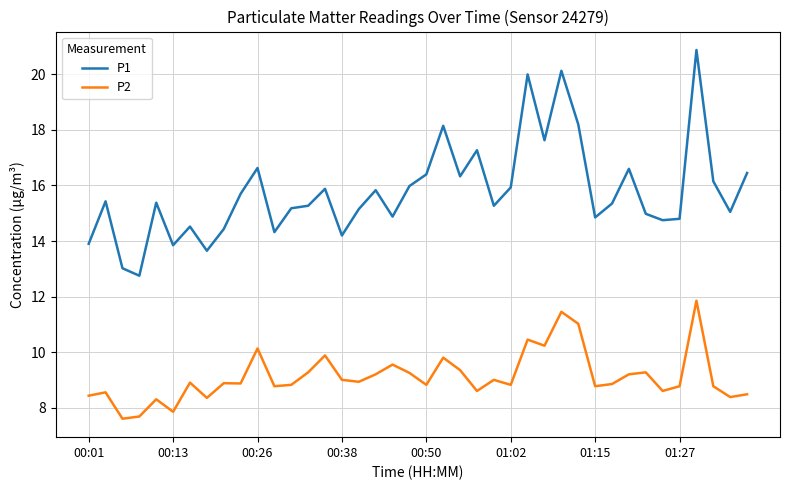

True or false: P2 and P1 intersect in this chart.

False